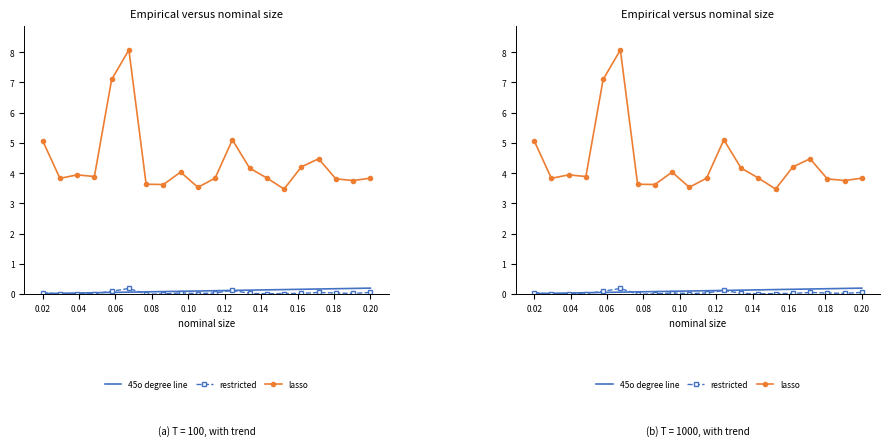

Is it true that 45o degree line equals 0.0 at 0.08?

True